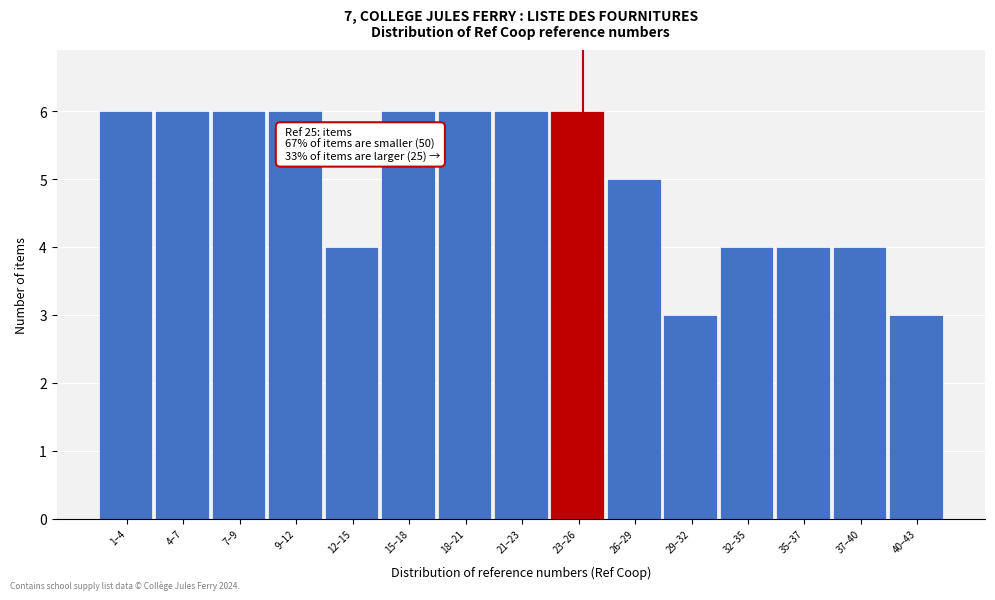

Reading left to right, what are all the values shown in this chart?

1–4=6	4–7=6	7–9=6	9–12=6	12–15=4	15–18=6	18–21=6	21–23=6	23–26=6	26–29=5	29–32=3	32–35=4	35–37=4	37–40=4	40–43=3